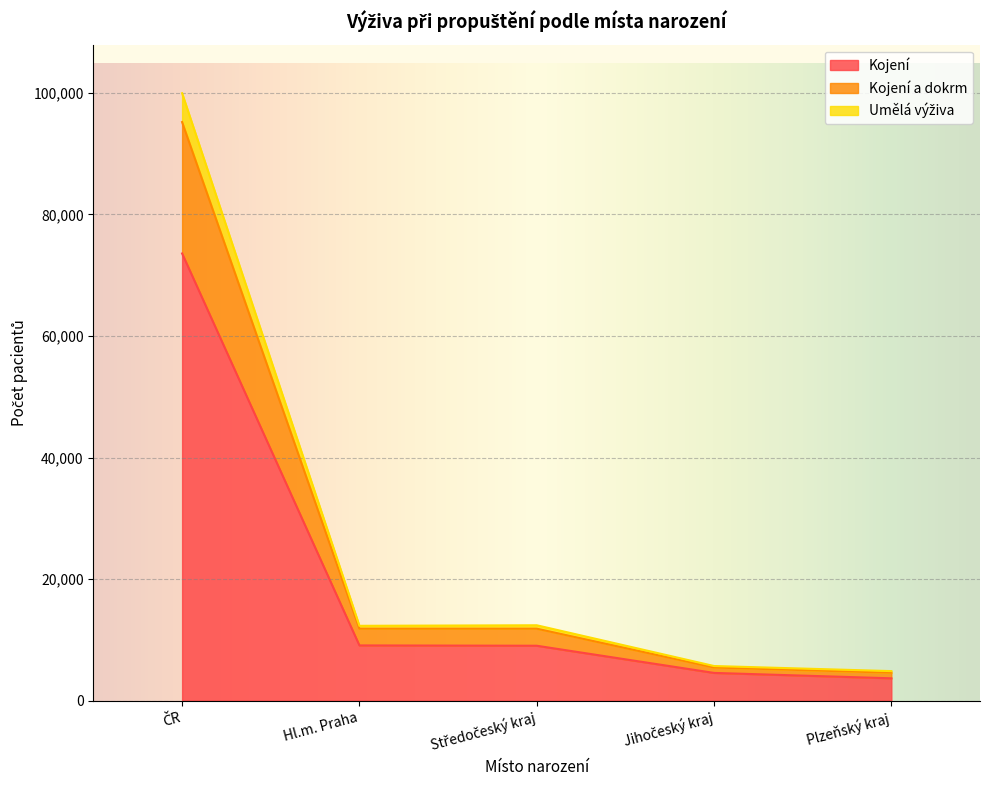

What is the value of the Kojení point at the 2nd from the left?

9087